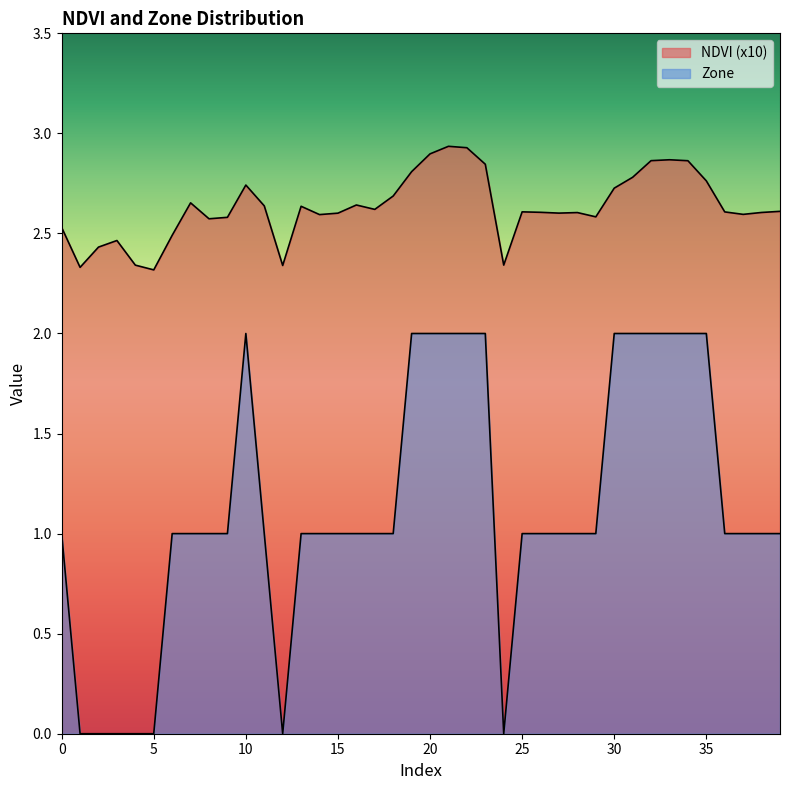

In NDVI, how many points are higher than both neighbors (excluding endpoints)?

9